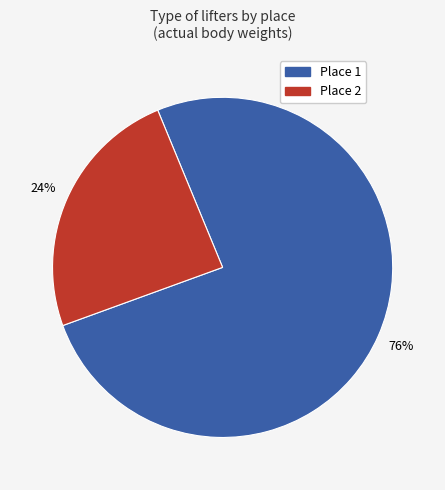

Count the number of slices in the pie.

2